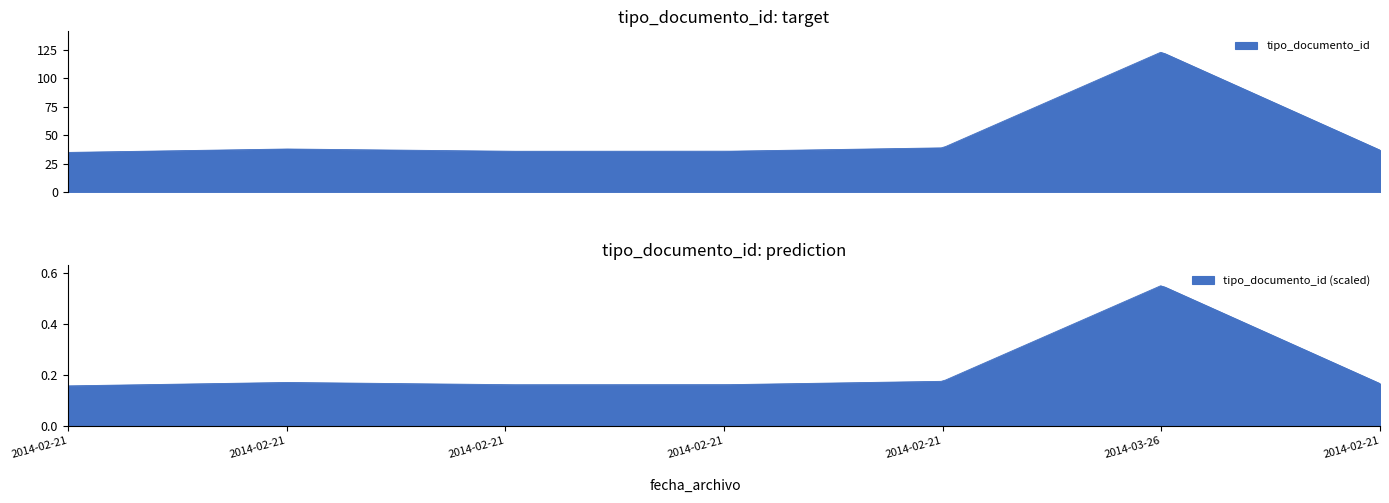

The chart shows a value of 38 at 2014-02-21 12:57:03. True or false?

True